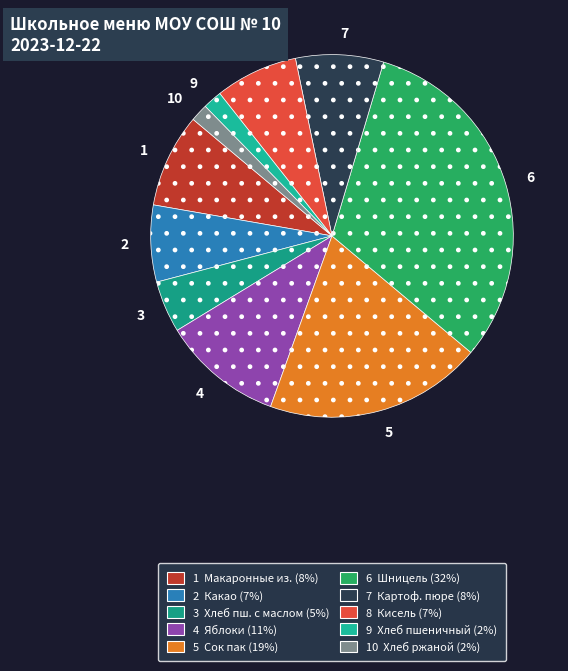

Which has a higher value, 4 or 6?

6